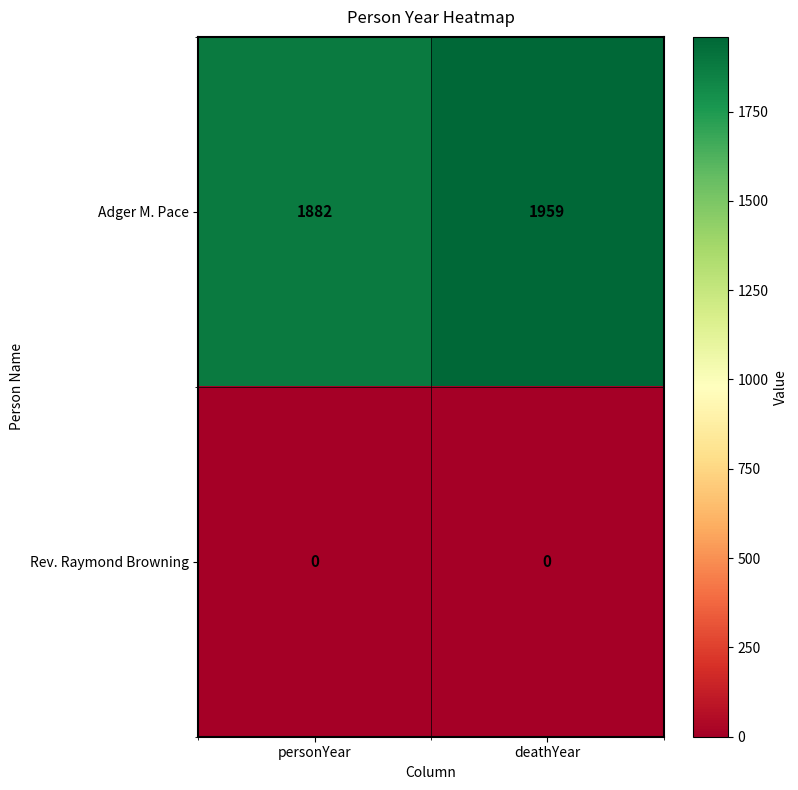

What is the sum of all Adger M. Pace values?

3841